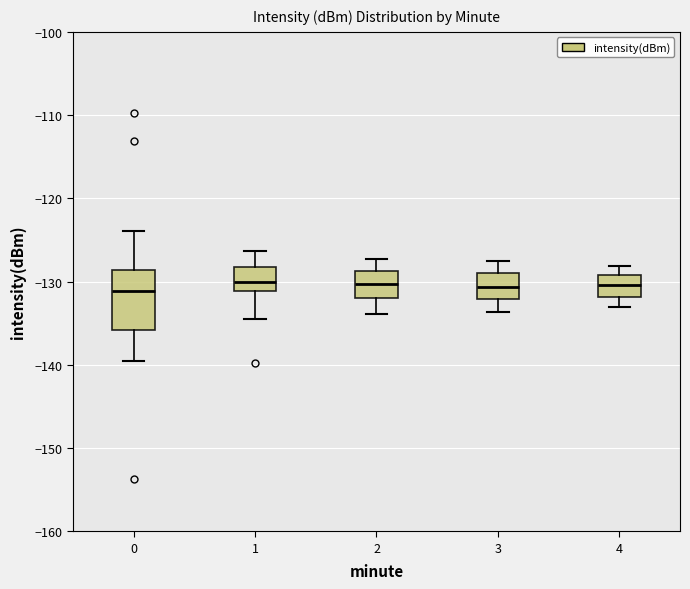

Reading left to right, read every box against the y-axis: the position of its median line, the range the box covers, and the ends of its whiskers. The values are not printed on the chart, so give them approximately, as read against the axis.

0: median -131, box -136 to -129, whiskers -140 to -124
1: median -130, box -131 to -128, whiskers -134 to -126
2: median -130, box -132 to -129, whiskers -134 to -127
3: median -131, box -132 to -129, whiskers -134 to -127
4: median -130, box -132 to -129, whiskers -133 to -128